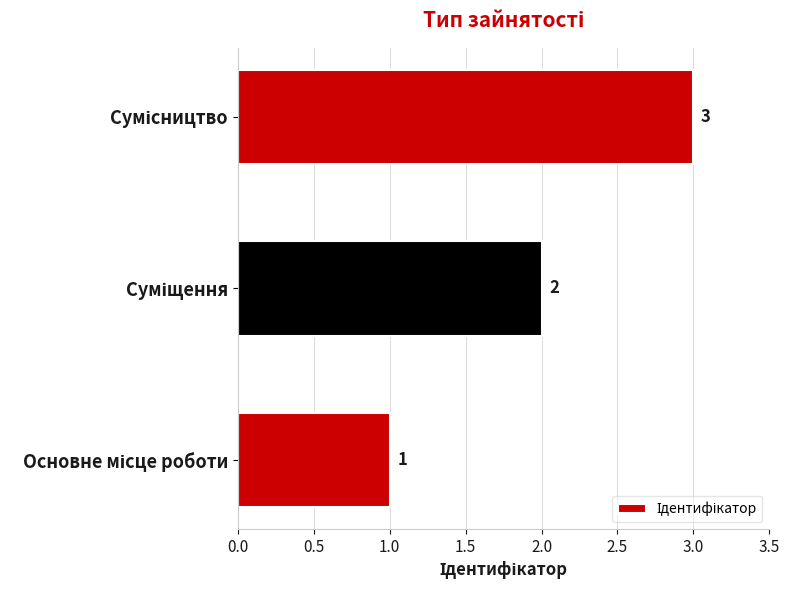

Are the bars grouped side by side (vs. stacked)?

No